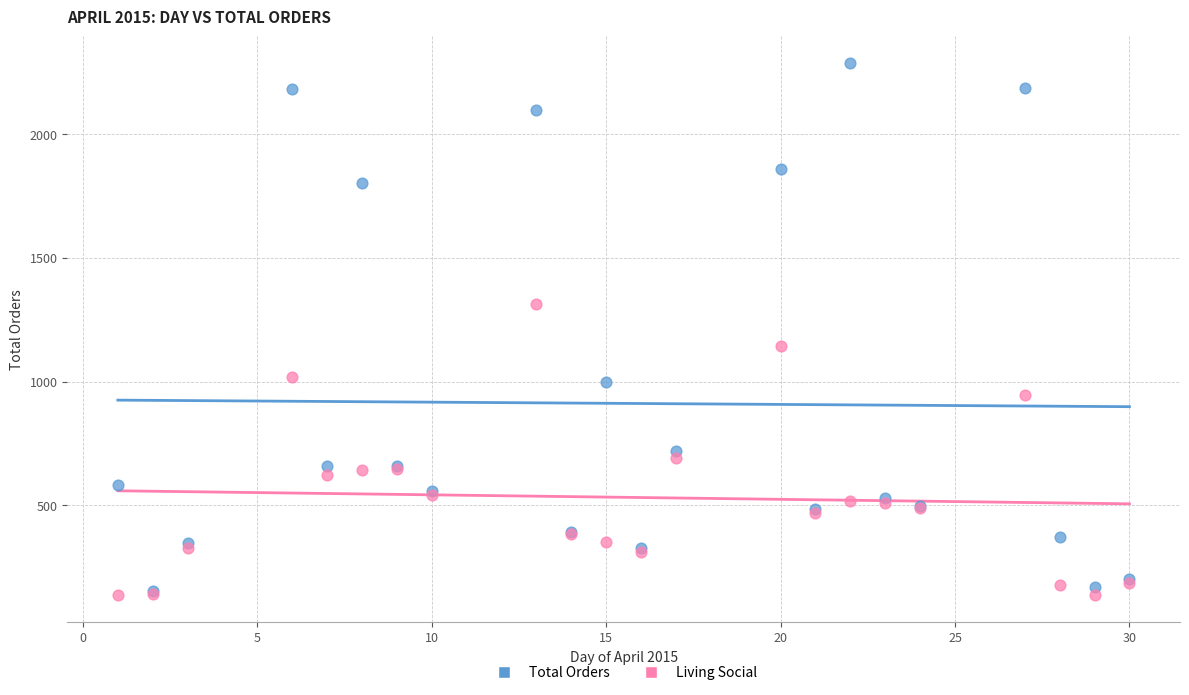

Across all series, what Y value is closest to 1212?

1142